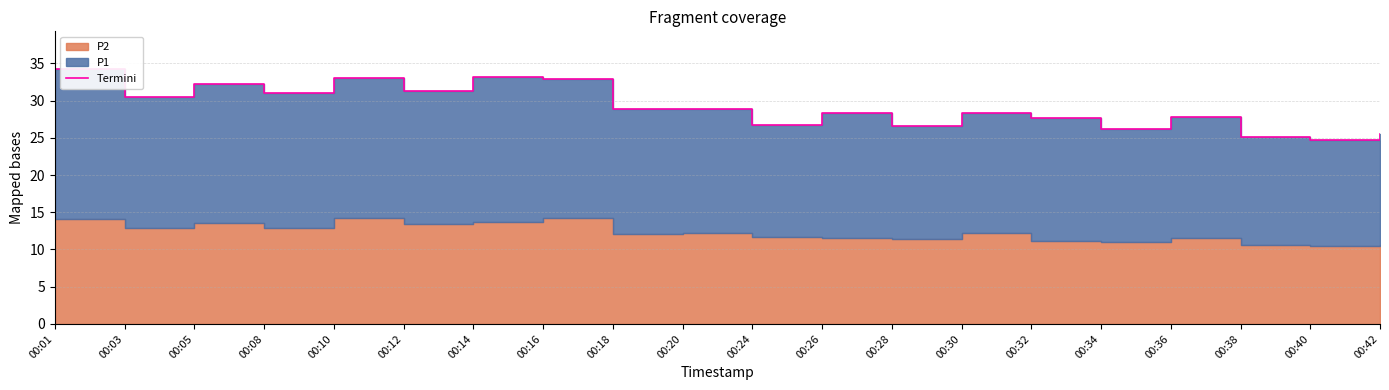

Reading left to right, transcribe all the data shown in this chart.

00:01=34.2	00:03=30.5	00:05=32.2	00:08=31.1	00:10=33.0	00:12=31.3	00:14=33.2	00:16=32.8	00:18=28.9	00:20=28.9	00:24=26.7	00:26=28.4	00:28=26.6	00:30=28.3	00:32=27.6	00:34=26.1	00:36=27.8	00:38=25.1	00:40=24.8	00:42=25.5